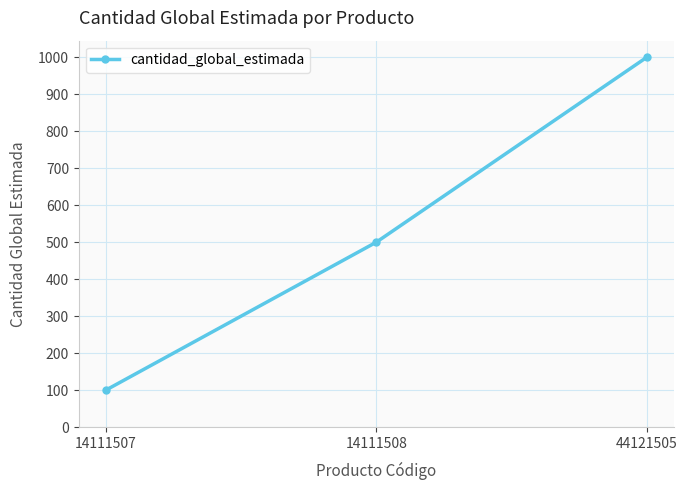

At which category does the chart reach its minimum across all series?

14111507